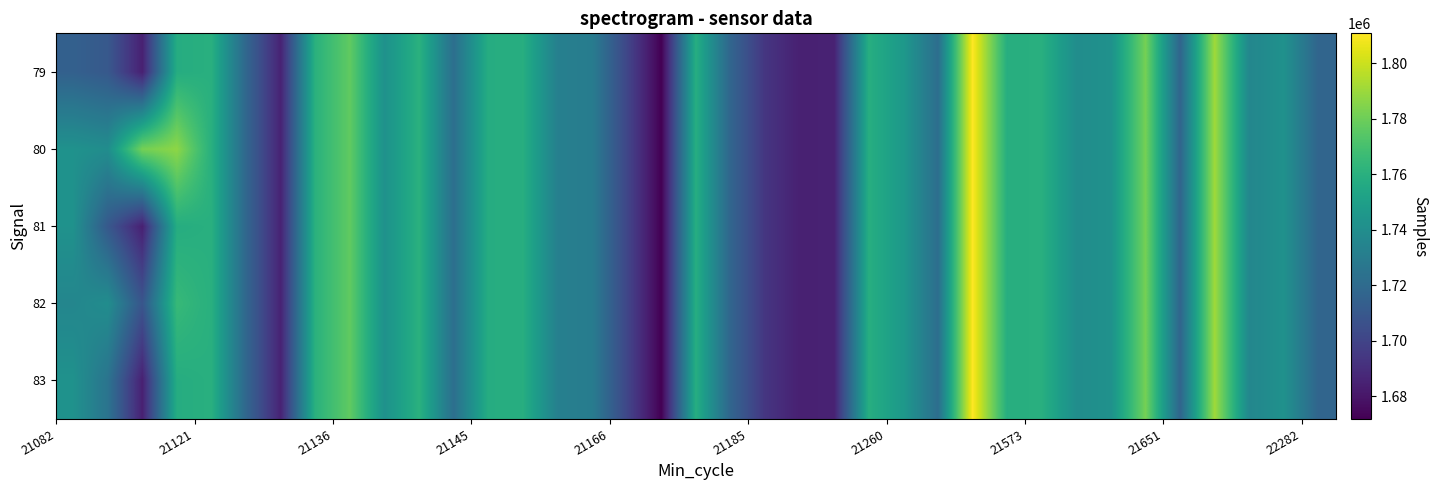

Reading right to left, transcribe all the data shown in this chart.

83: 1716998.0	1742146.0	1735877.0	1791125.0	1717057.0	1781809.0	1742179.0	1739786.0	1759598.0	1758677.0	1810870.0	1721694.0	1746480.0	1758739.0	1685278.0	1684252.0	1693520.0	1717214.0	1758724.0	1671762.0	1701262.0	1730140.0	1732069.0	1758722.0	1758023.0	1722427.0	1760529.0	1741994.0	1776973.0	1760586.0	1685278.0	1717879.0	1759598.0	1757927.0	1684252.0	1725056.5	1742503.0
82: 1716998.0	1742146.0	1735877.0	1791125.0	1717057.0	1781809.0	1742179.0	1739786.0	1759598.0	1758677.0	1810870.0	1721694.0	1746480.0	1758739.0	1685278.0	1684252.0	1693520.0	1717214.0	1758724.0	1671762.0	1701262.0	1730140.0	1732069.0	1758722.0	1758023.0	1722427.0	1760529.0	1741994.0	1776973.0	1760586.0	1685278.0	1717879.0	1759598.0	1765226.5	1708643.8	1739786.0	1735522.5
81: 1716998.0	1742146.0	1735877.0	1791125.0	1717057.0	1781809.0	1742179.0	1739786.0	1759598.0	1758677.0	1810870.0	1721694.0	1746480.0	1758739.0	1685278.0	1684252.0	1693520.0	1717214.0	1758724.0	1671762.0	1701262.0	1730140.0	1732069.0	1758722.0	1758023.0	1722427.0	1760529.0	1741994.0	1776973.0	1760586.0	1685278.0	1717879.0	1759598.0	1757927.0	1684252.0	1710327.0	1742503.0
80: 1716998.0	1742146.0	1735877.0	1791125.0	1717057.0	1781809.0	1742179.0	1739786.0	1759598.0	1758677.0	1810870.0	1721694.0	1746480.0	1758739.0	1685278.0	1684252.0	1693520.0	1717214.0	1758724.0	1671762.0	1701262.0	1730140.0	1732069.0	1758722.0	1758023.0	1722427.0	1760529.0	1741994.0	1776973.0	1760586.0	1685278.0	1717879.0	1759598.0	1787125.0	1781819.0	1739786.0	1742503.0
79: 1716998.0	1742146.0	1735877.0	1791125.0	1717057.0	1781809.0	1742179.0	1739786.0	1759598.0	1758677.0	1810870.0	1721694.0	1746480.0	1758739.0	1685278.0	1684252.0	1693520.0	1717214.0	1758724.0	1671762.0	1701262.0	1730140.0	1732069.0	1758722.0	1758023.0	1722427.0	1760529.0	1741994.0	1776973.0	1760586.0	1685278.0	1717879.0	1759598.0	1757927.0	1684252.0	1710327.0	1714581.0